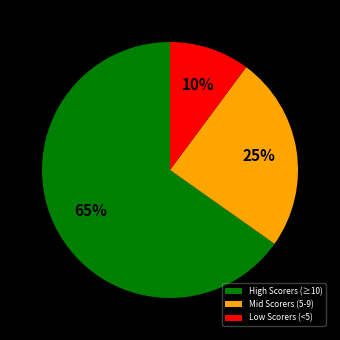

Approximately how many times larger is the value at Mid Scorers (5-9) compared to High Scorers (≥10)?

0.4